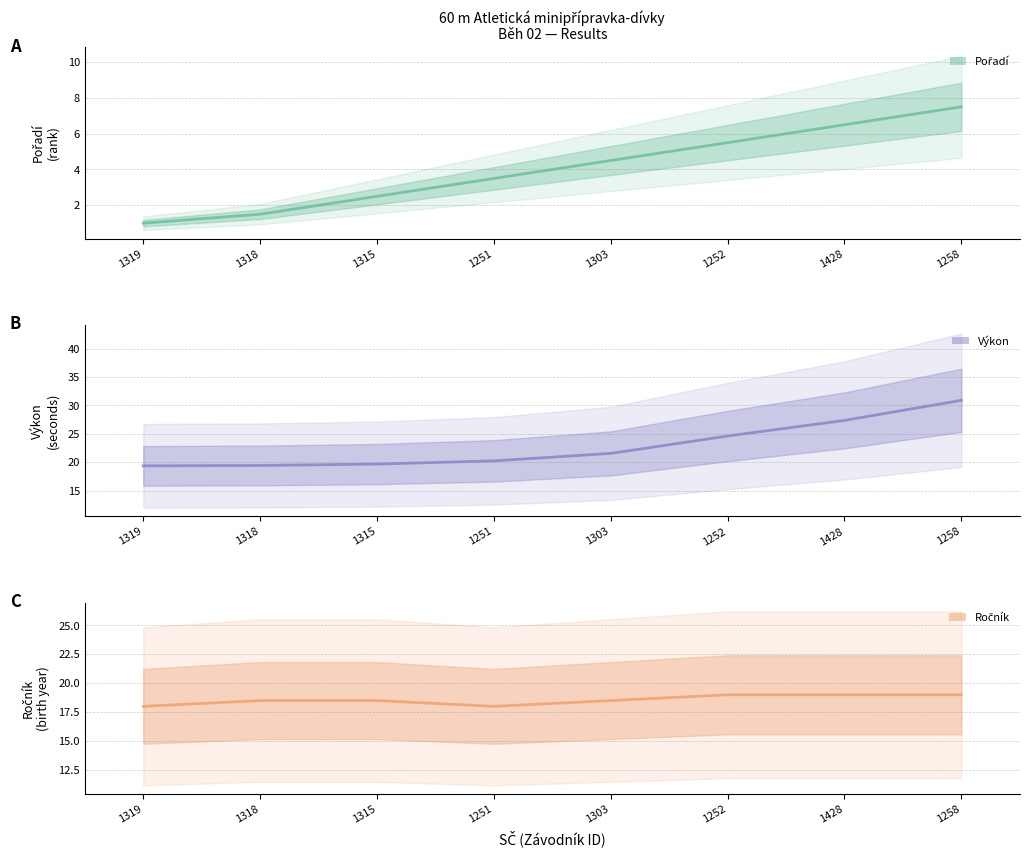

The Výkon series shows 19.4 at 1318. True or false?

True